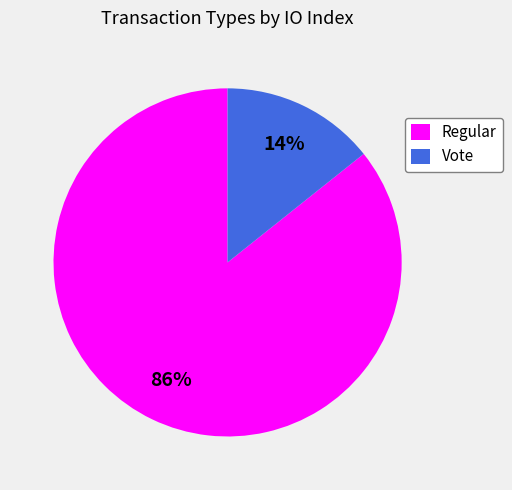

How many slices are in this pie chart?

2